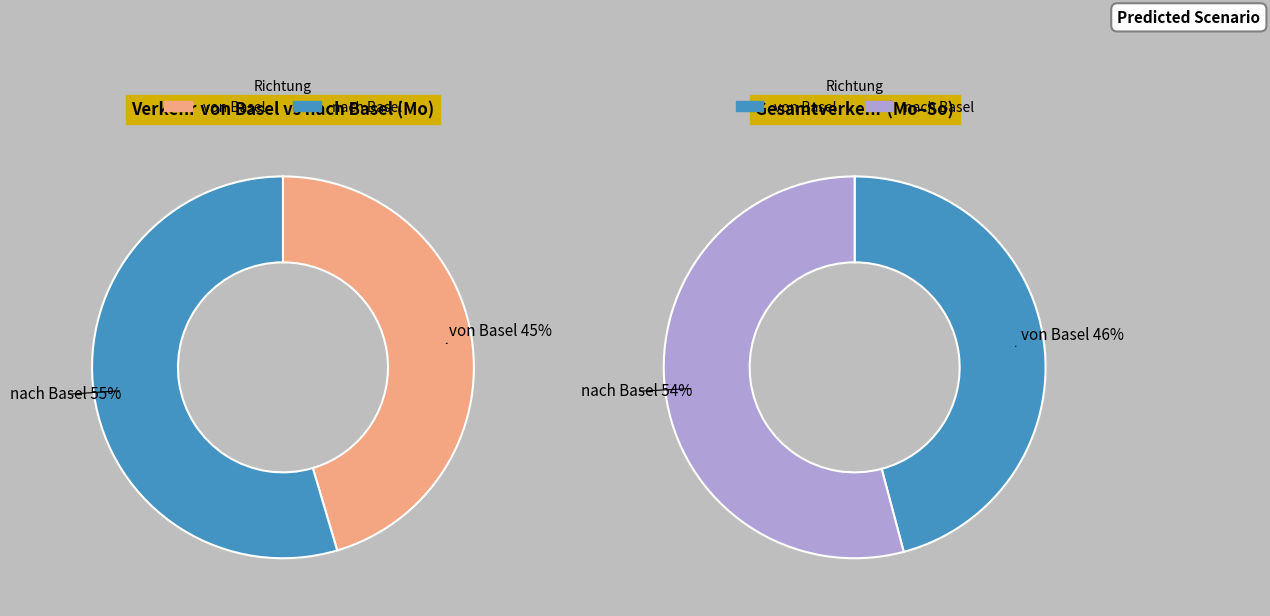

Rank the series by their maximum value, from highest to lowest.

nach Basel, von Basel